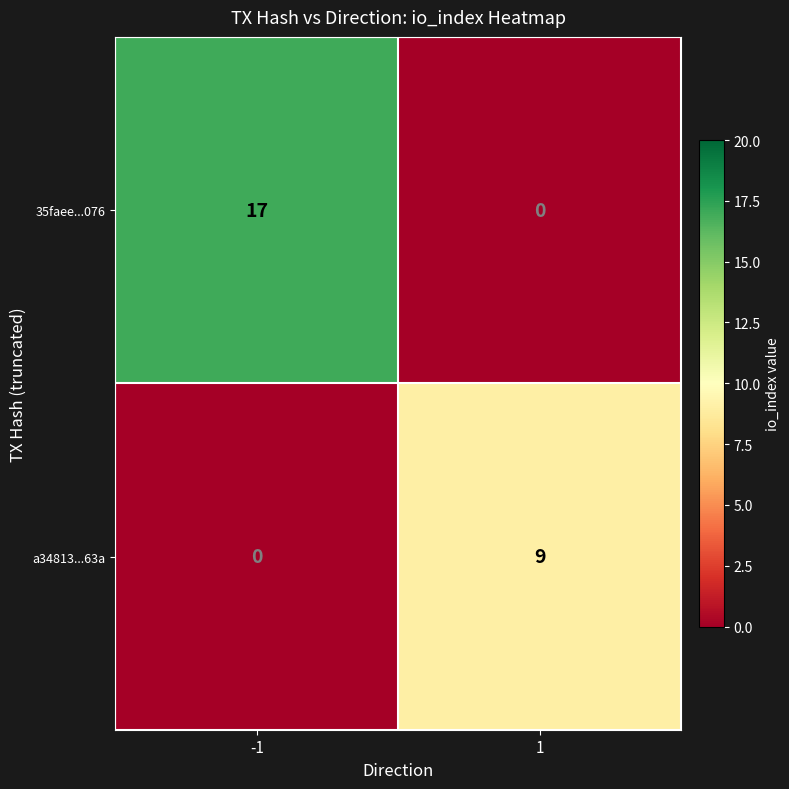

What is the sum of the 35faee...076 values at -1 and 1?

17